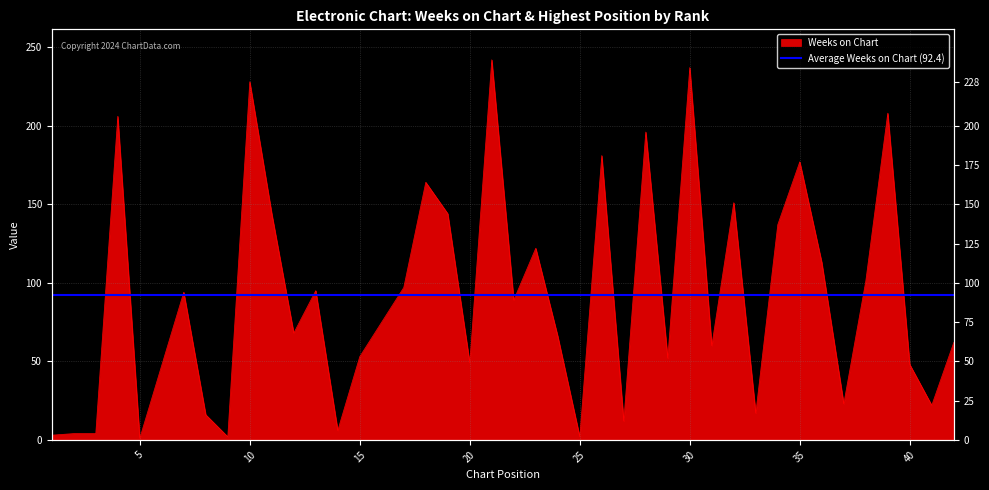

How many values exceed 89?

19